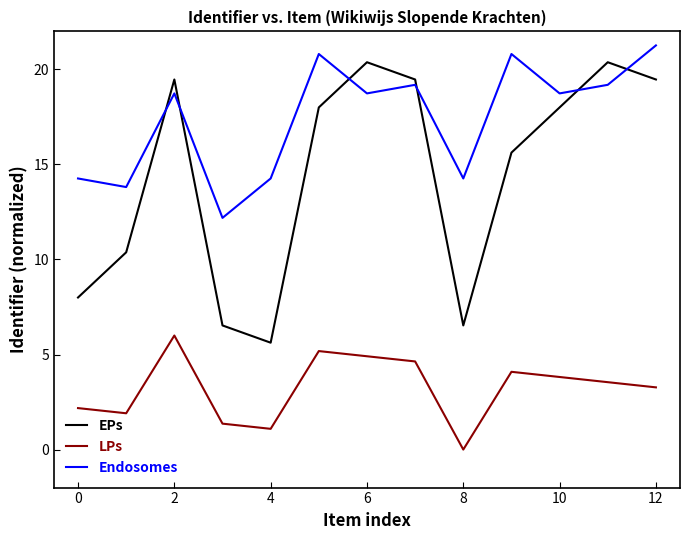

What is the difference between the maximum and minimum values in the LPs series?

6.0